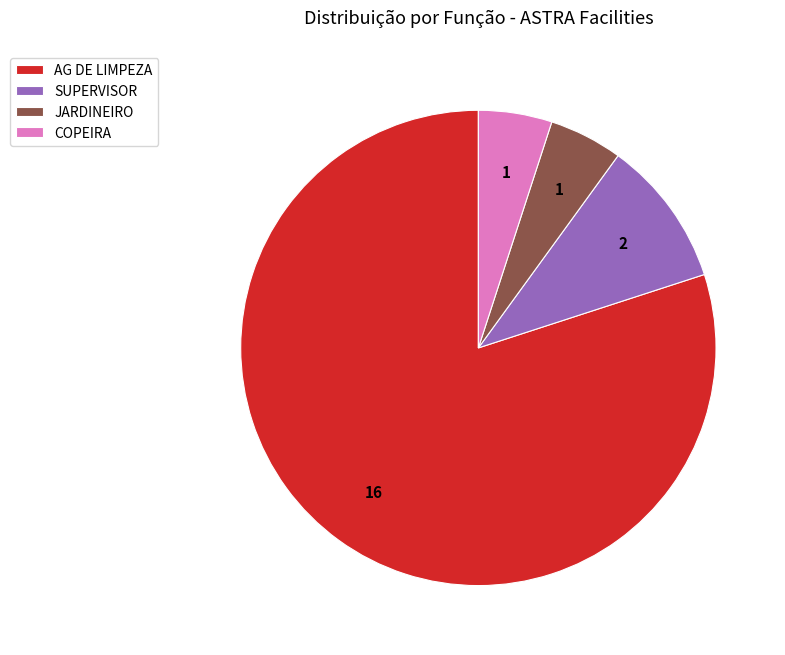

Is the sum of SUPERVISOR and JARDINEIRO greater than half?

No